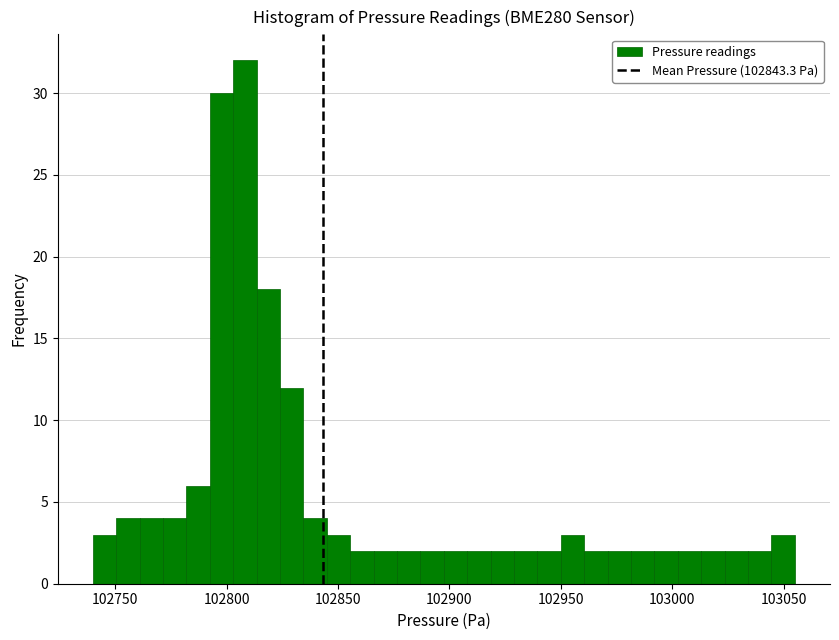

Around what value on the x-axis is the tallest bar? Give the approximate position of its centre, as read against the axis.

102810